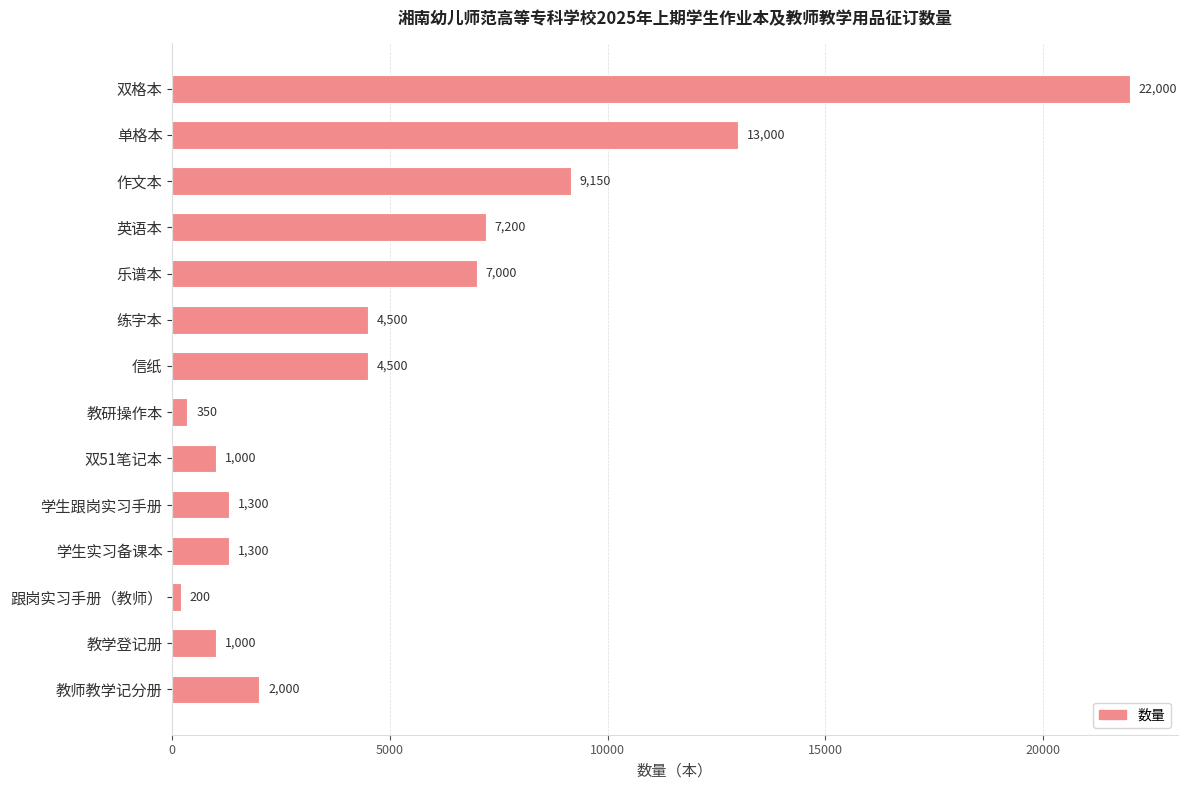

What is the difference between the second highest and minimum values?

12800